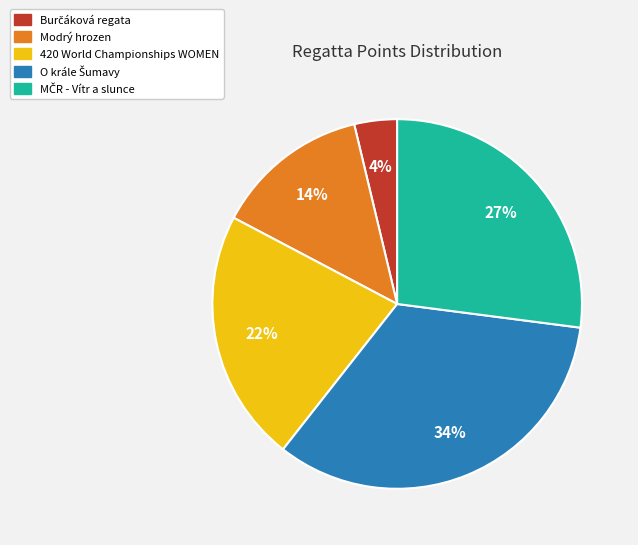

Is there a majority slice in this chart?

No